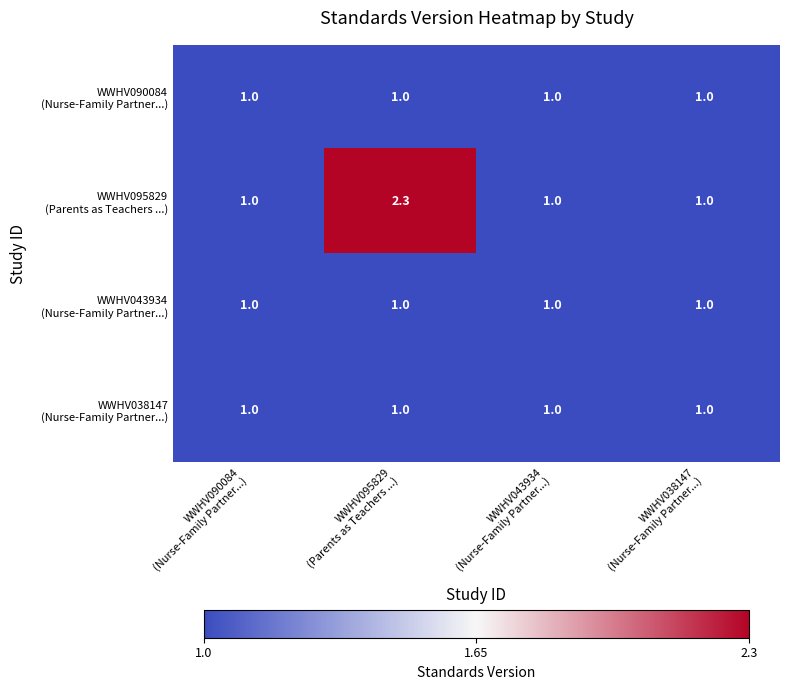

What is the minimum value shown in the chart?

1.0